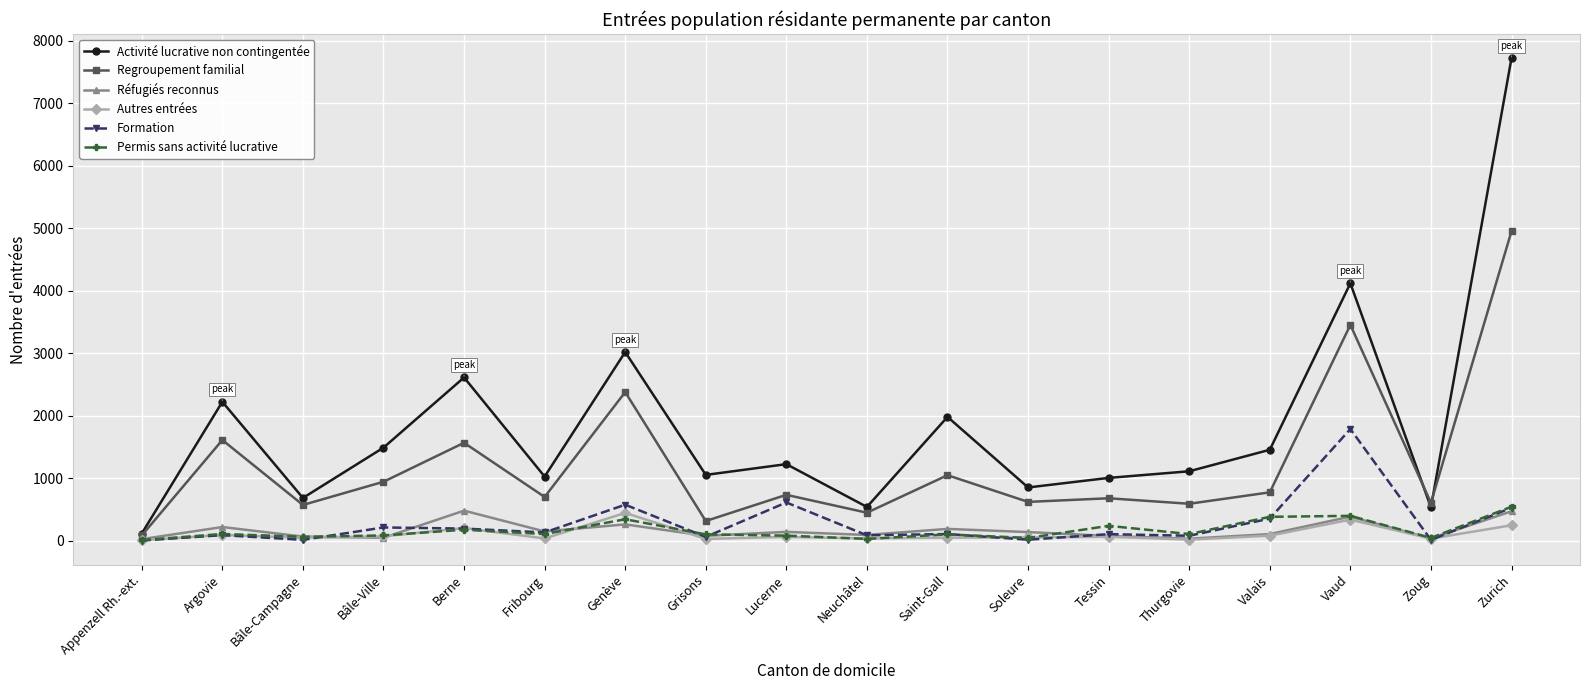

What is the difference between the maximum and minimum values in the Regroupement familial series?

4869